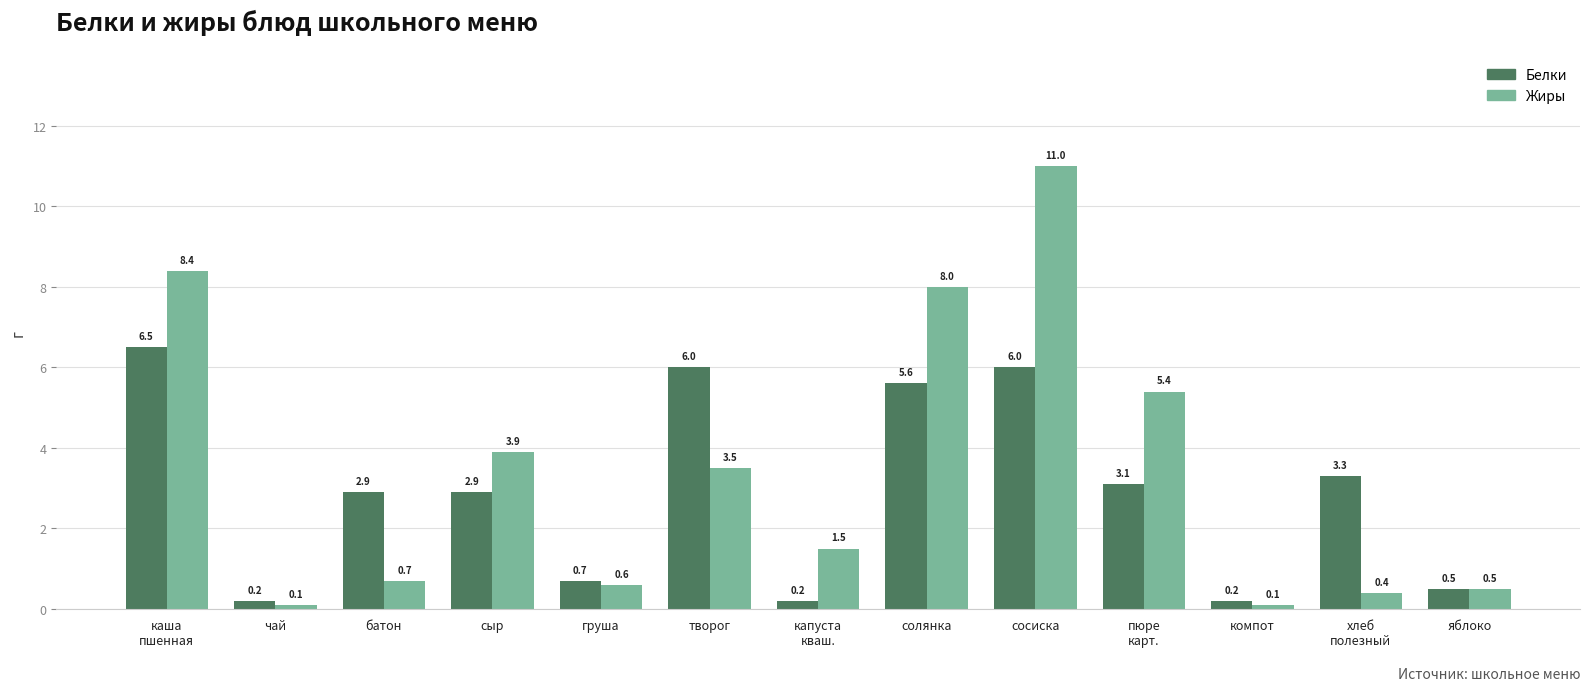

What value does the Жиры series have at хлеб
полезный?

0.4